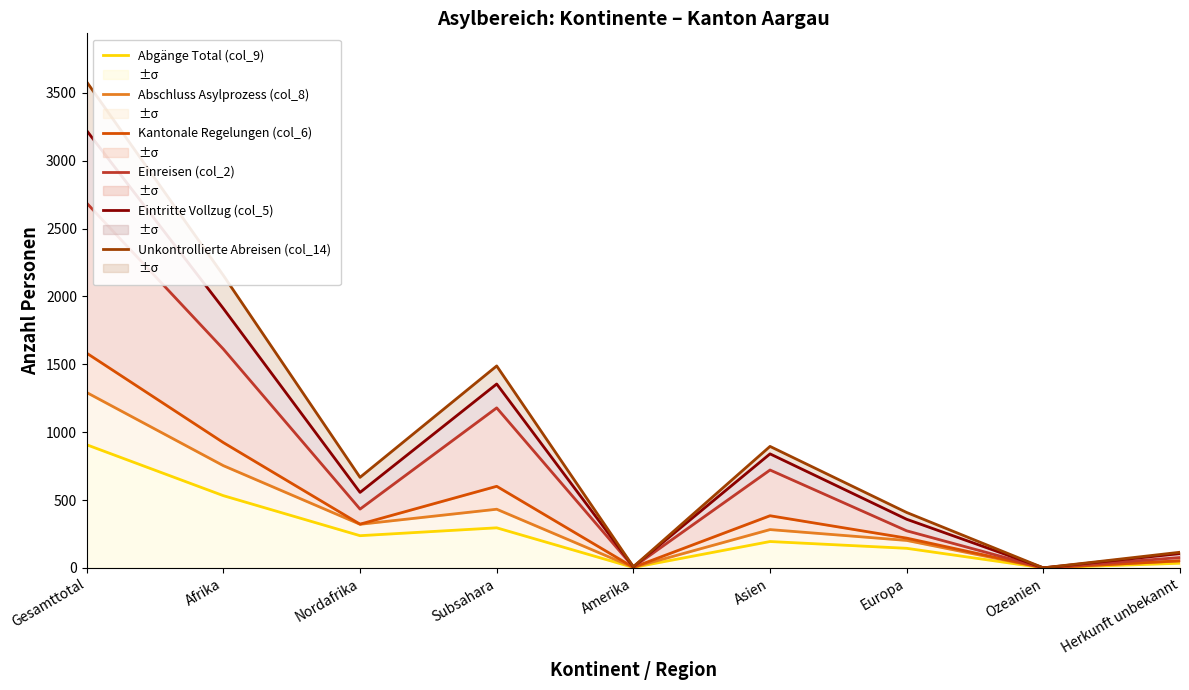

At which label does Einreisen (col_2) reach its minimum?

Ozeanien